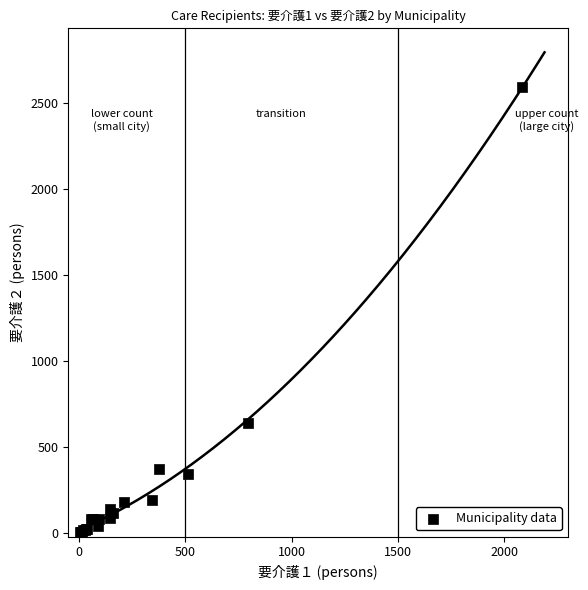

What Y value in the scatter plot is closest to 1302?

640